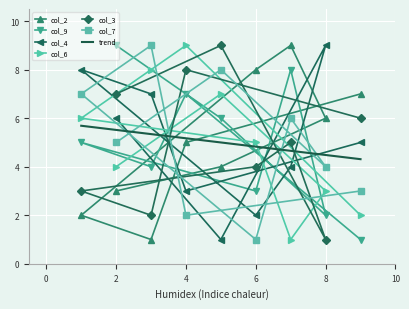

How many values in the col_2 series exceed 5?

4